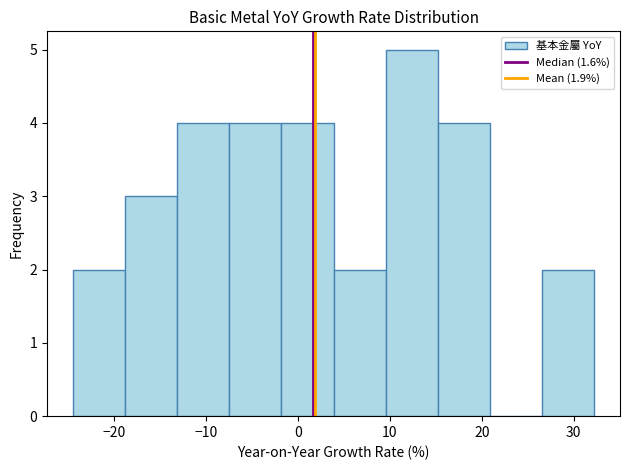

Reading left to right, list every bar in this chart as the range it spans on the x-axis followed by its height. Neither the bar edges nor the heights are printed on the chart, so give them approximately, as read against the axes.

-24 to -19: 2
-19 to -13: 3
-13 to -7: 4
-7 to -2: 4
-2 to 4: 4
4 to 10: 2
10 to 15: 5
15 to 21: 4
21 to 27: 0
27 to 32: 2